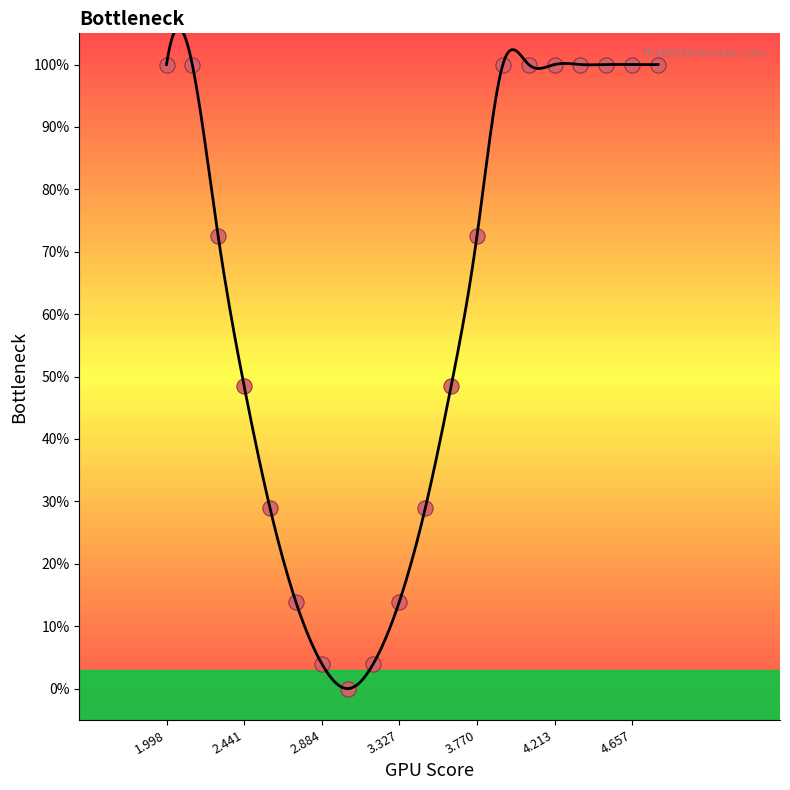

What is the range of Y values (max minus min)?

100.0